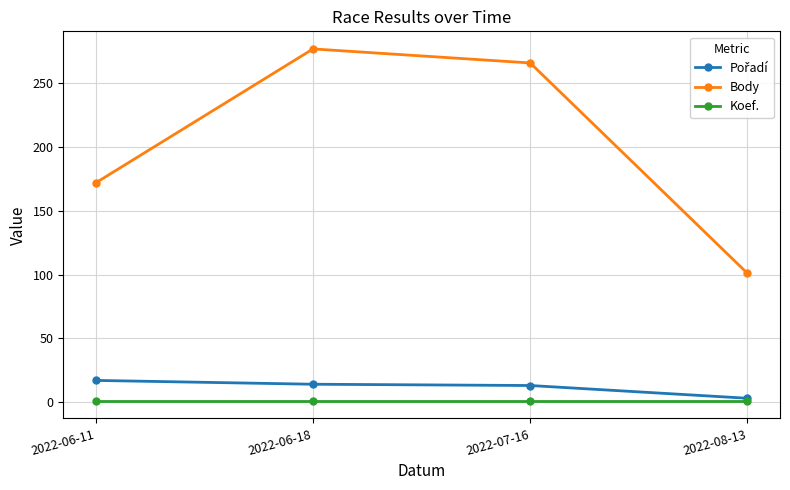

How many lines are shown in the chart?

3